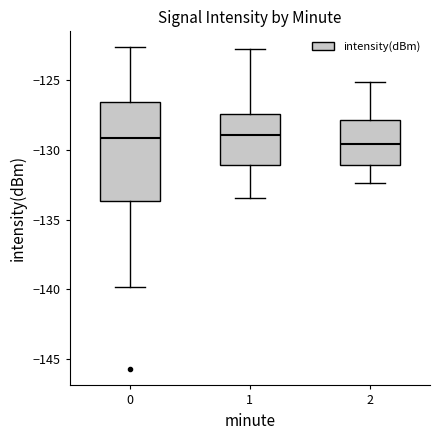

Reading left to right, transcribe this box plot: for each box, give where its median line is, the range the box spans, and where its two whiskers end, as read against the y-axis. The values are not printed on the chart, so give them approximately, as read against the axis.

0: median -129.0, box -133.5 to -126.5, whiskers -140.0 to -122.5
1: median -129.0, box -131.0 to -127.5, whiskers -133.5 to -123.0
2: median -129.5, box -131.0 to -128.0, whiskers -132.5 to -125.0